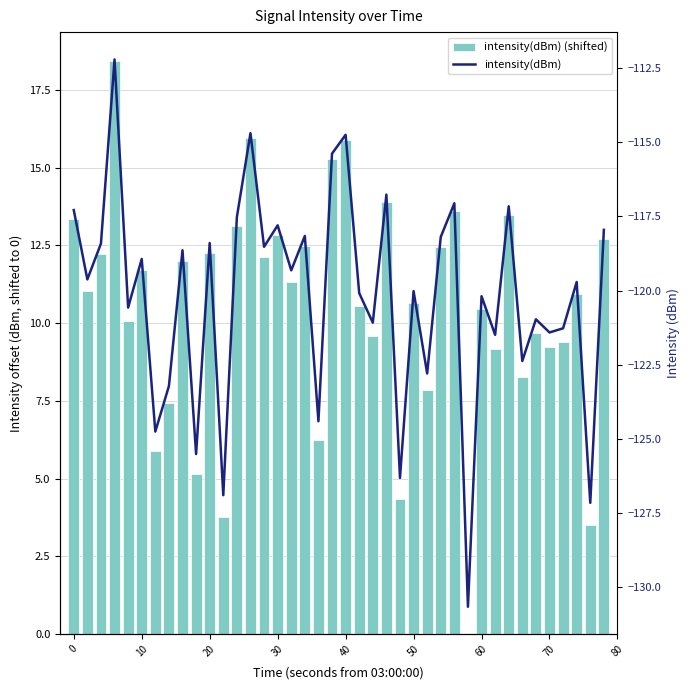

What is the highest value of the intensity(dBm) series?

-112.2